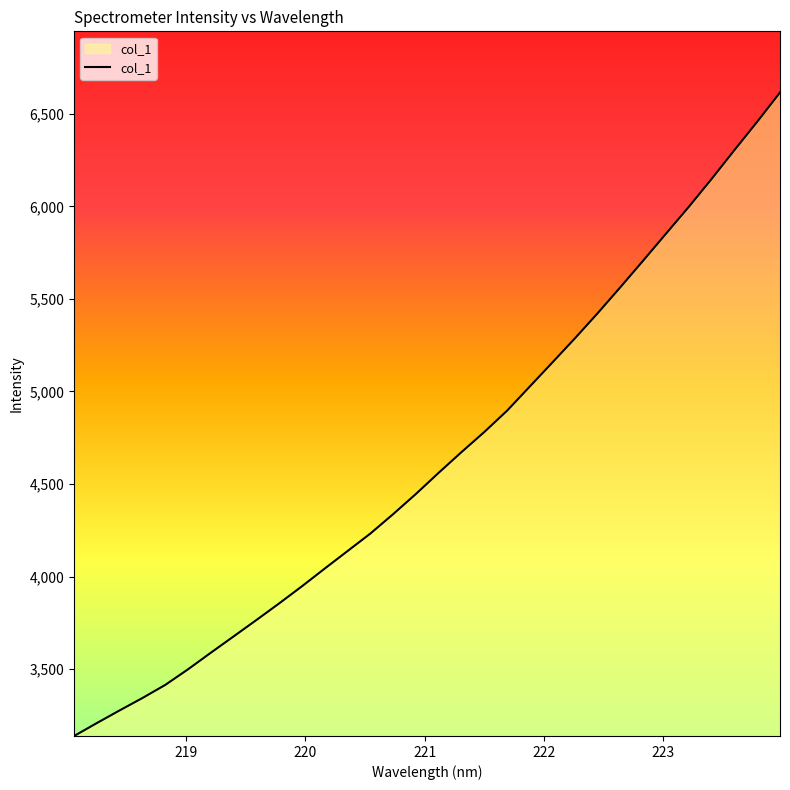

What is the greatest value displayed?

6615.6